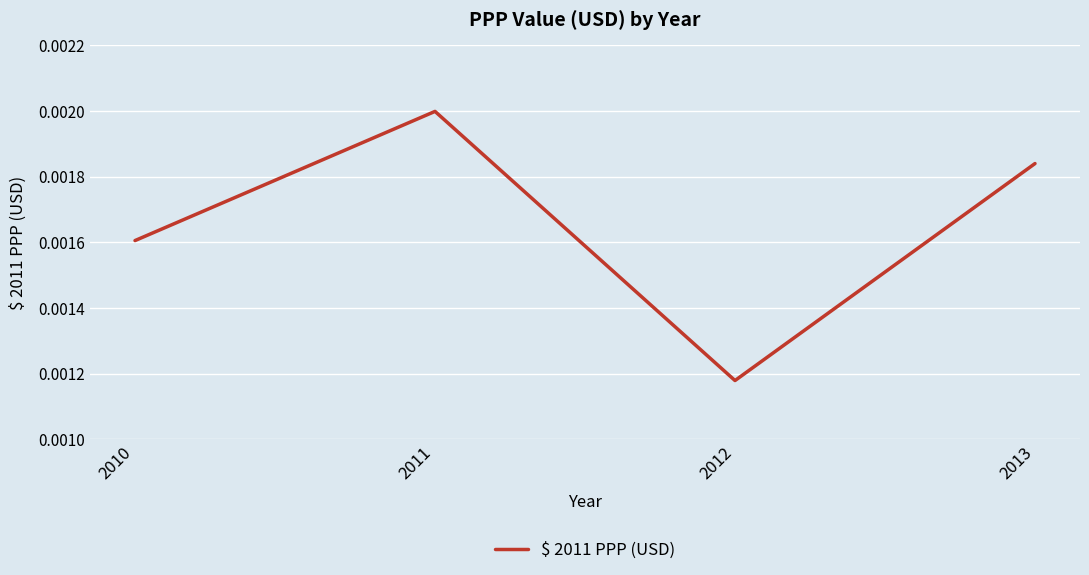

Between 2012 and 2010, which is larger?

2010